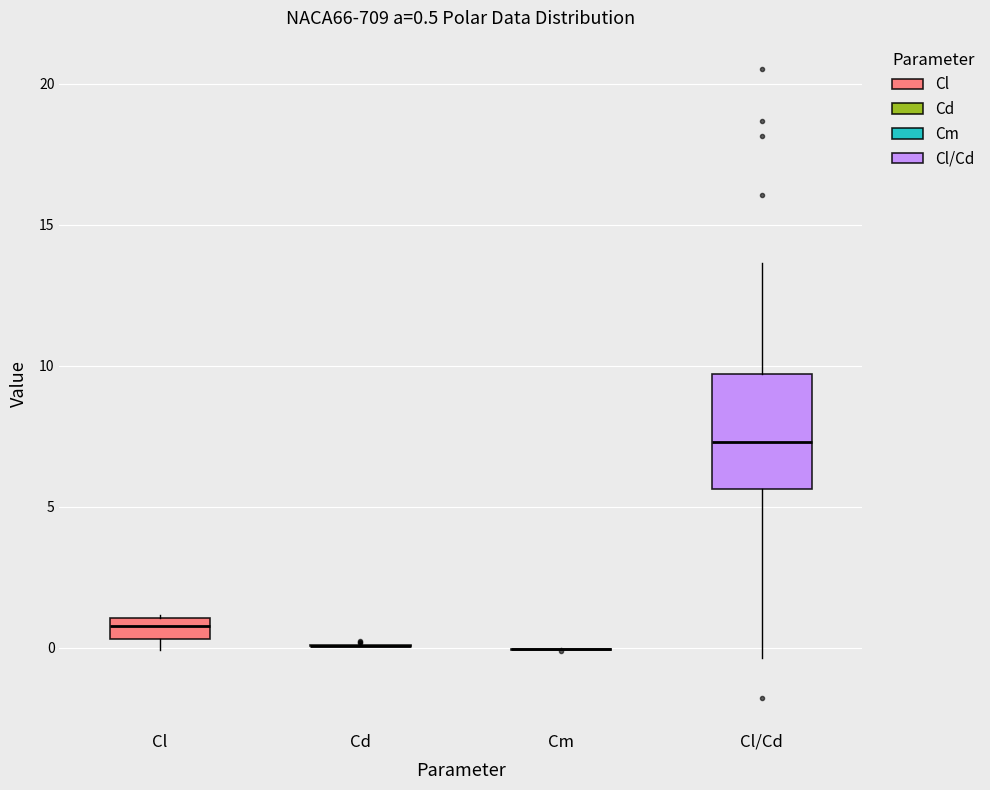

Comparing the boxes themselves (not the whiskers), which one is the tallest?

Cl/Cd